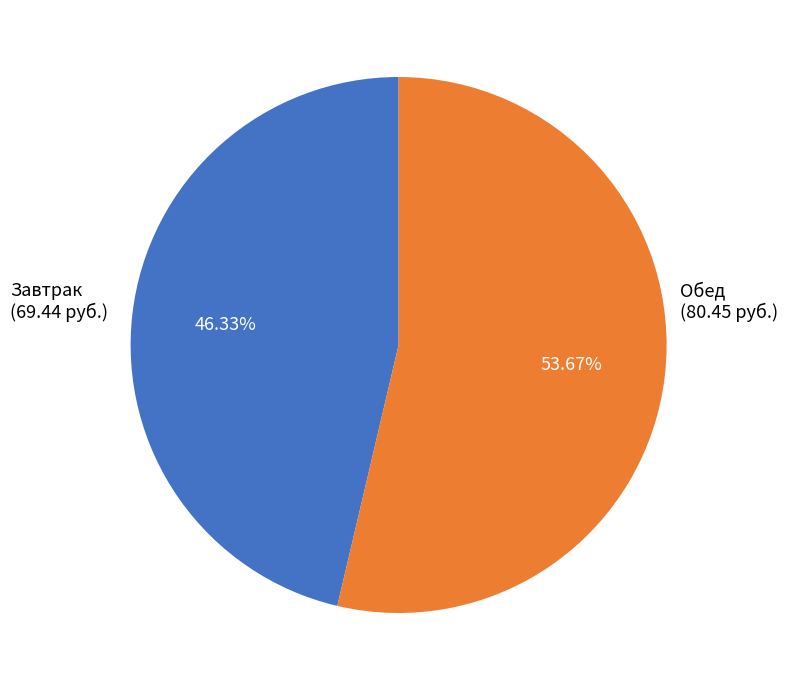

Is there a majority slice in this chart?

Yes